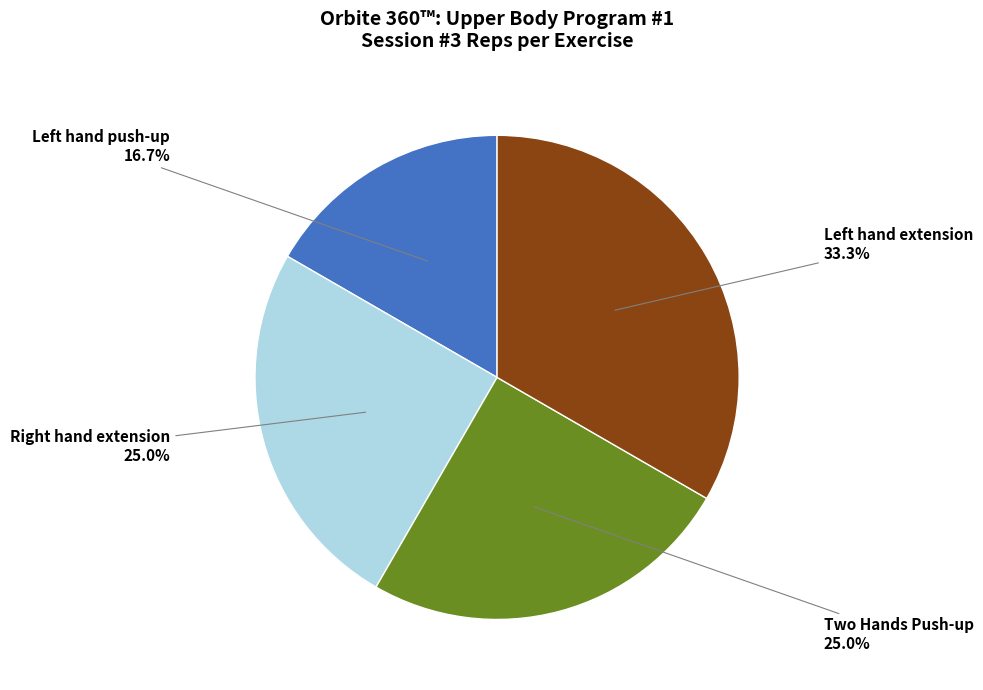

Which slice is the largest?

Left hand extension